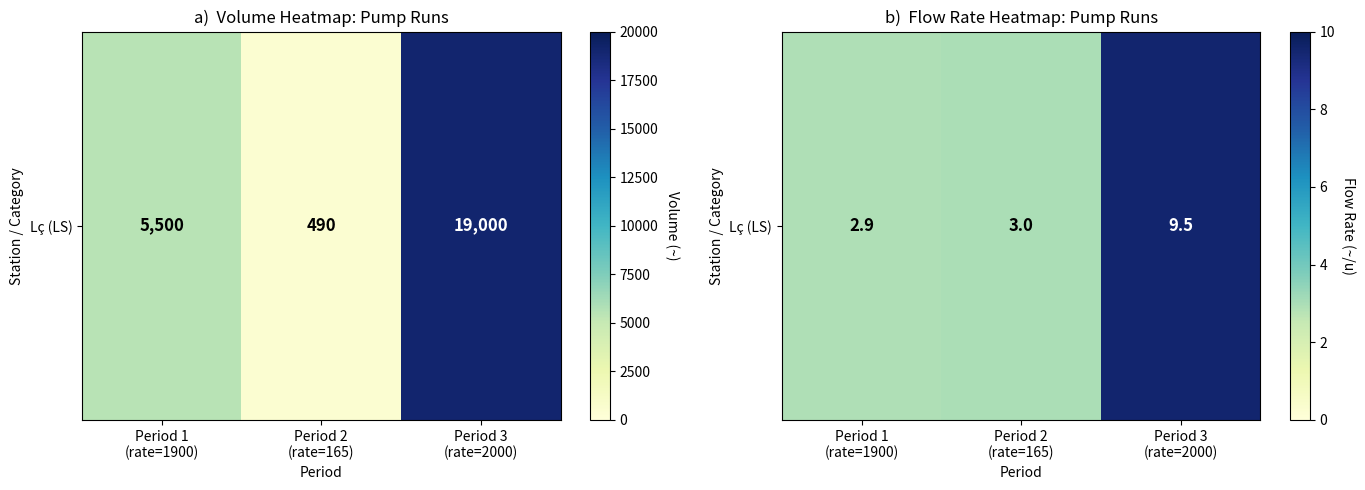

How many categories are shown in the chart?

3